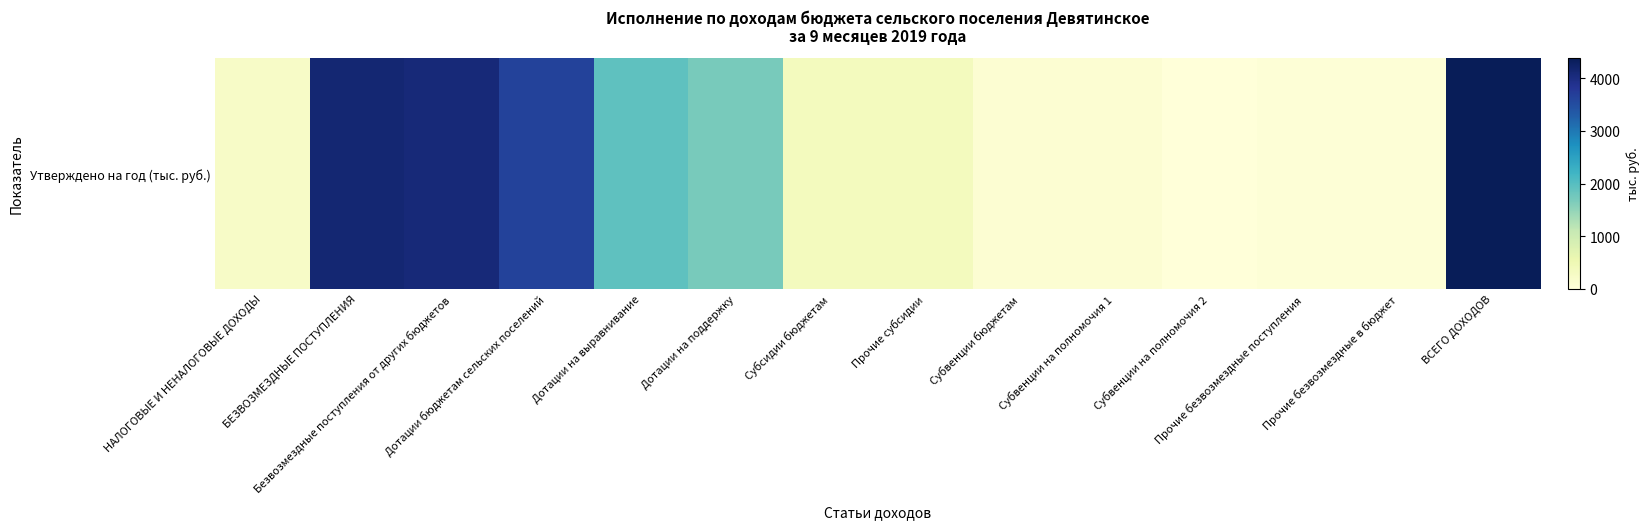

Is it true that the value at Субвенции на полномочия 1 is 61.7?

False